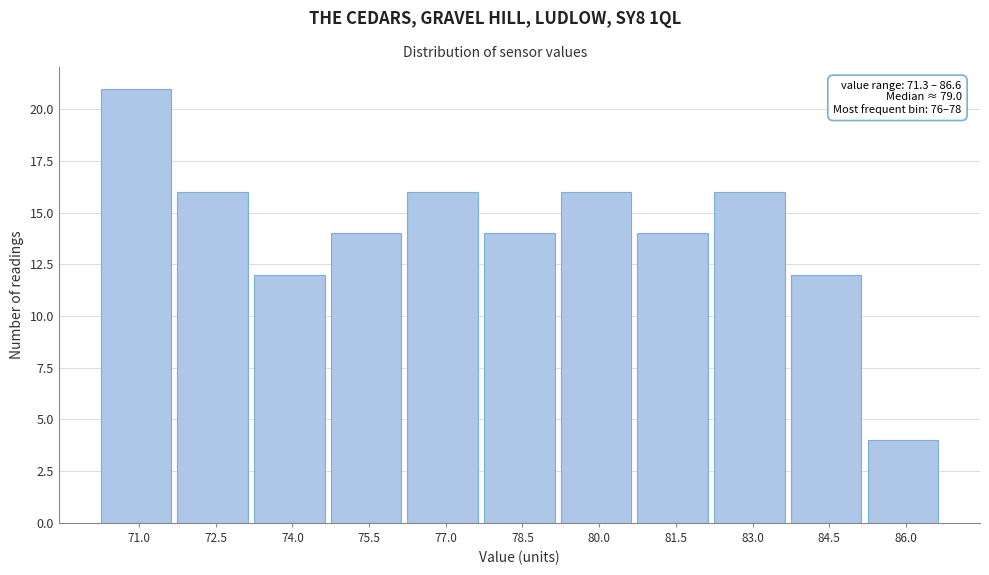

Reading right to left, what are all the values shown in this chart?

86.0=4	84.5=12	83.0=16	81.5=14	80.0=16	78.5=14	77.0=16	75.5=14	74.0=12	72.5=16	71.0=21